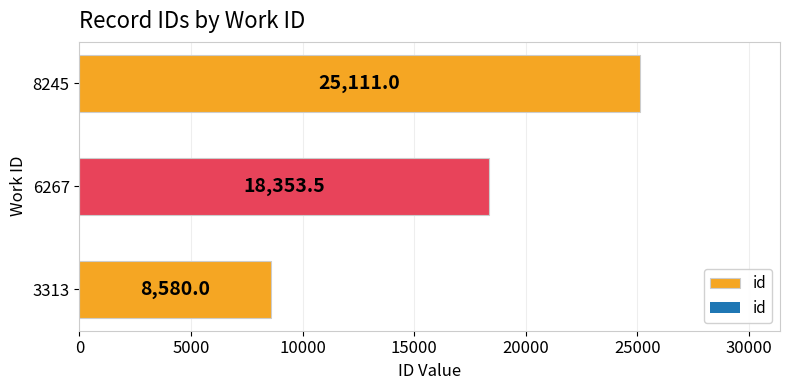

Reading top to bottom, list all the values displayed in this chart.

25111.0	18353.5	8580.0